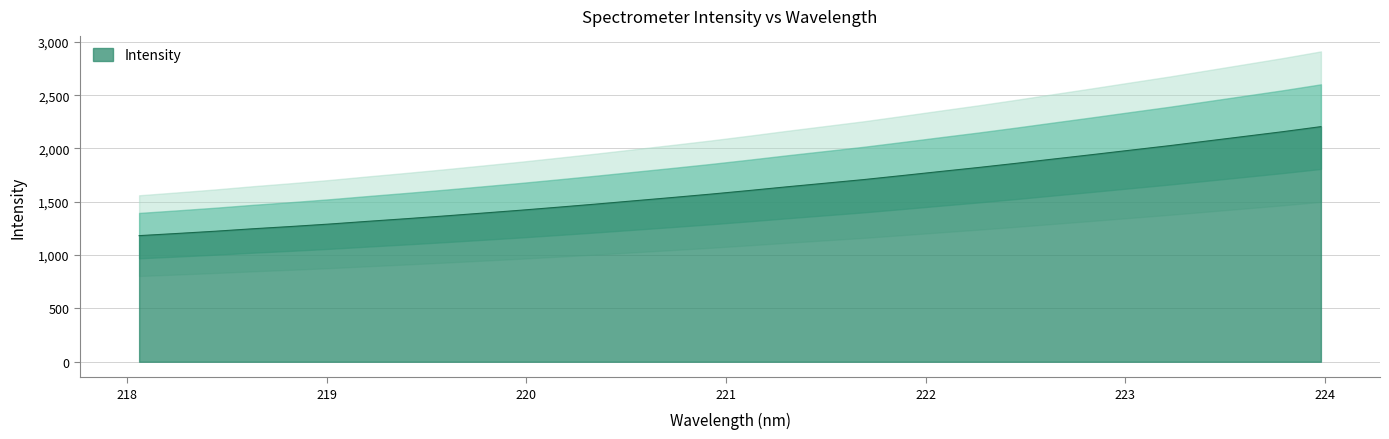

Reading left to right, extract all data points from this chart.

218.0596=1182.6	218.2508=1203.0	218.442=1224.1	218.6332=1247.4	218.8244=1268.7	219.0156=1291.6	219.2067=1316.9	219.3979=1341.4	219.589=1367.0	219.7801=1393.8	219.9712=1421.0	220.1623=1449.8	220.3533=1479.3	220.5444=1510.2	220.7354=1540.8	220.9264=1572.4	221.1174=1606.1	221.3083=1641.1	221.4993=1674.6	221.6902=1708.4	221.8812=1745.8	222.0721=1783.8	222.263=1821.4	222.4538=1860.9	222.6447=1902.0	222.8355=1942.5	223.0264=1984.2	223.2172=2025.4	223.408=2069.4	223.5987=2113.4	223.7895=2157.5	223.9802=2204.8